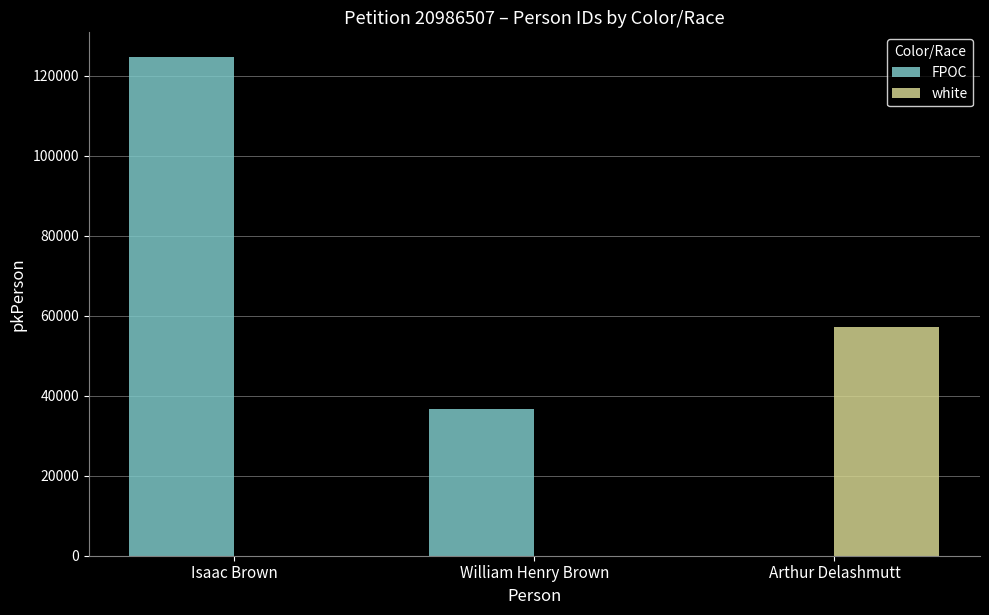

Which category has the lowest value across all series?

William Henry Brown